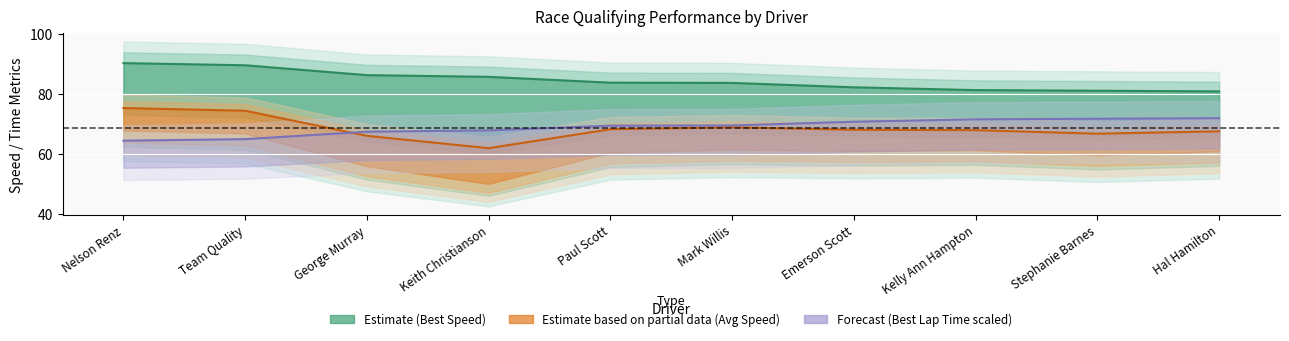

What is the sum of all Best Speed values?

843.5